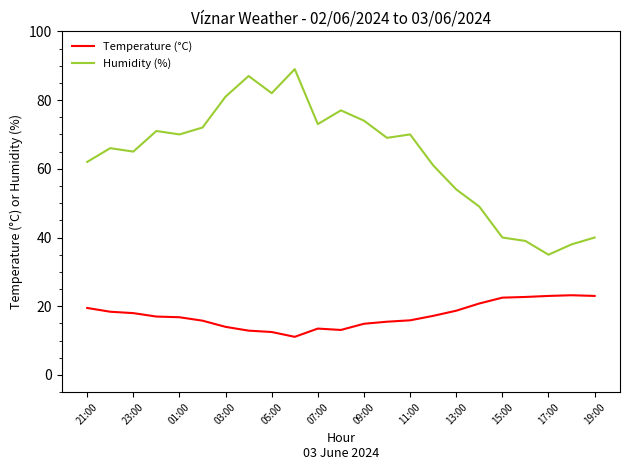

List the series in order of their overall mean, highest first.

Humidity (%), Temperature (°C)